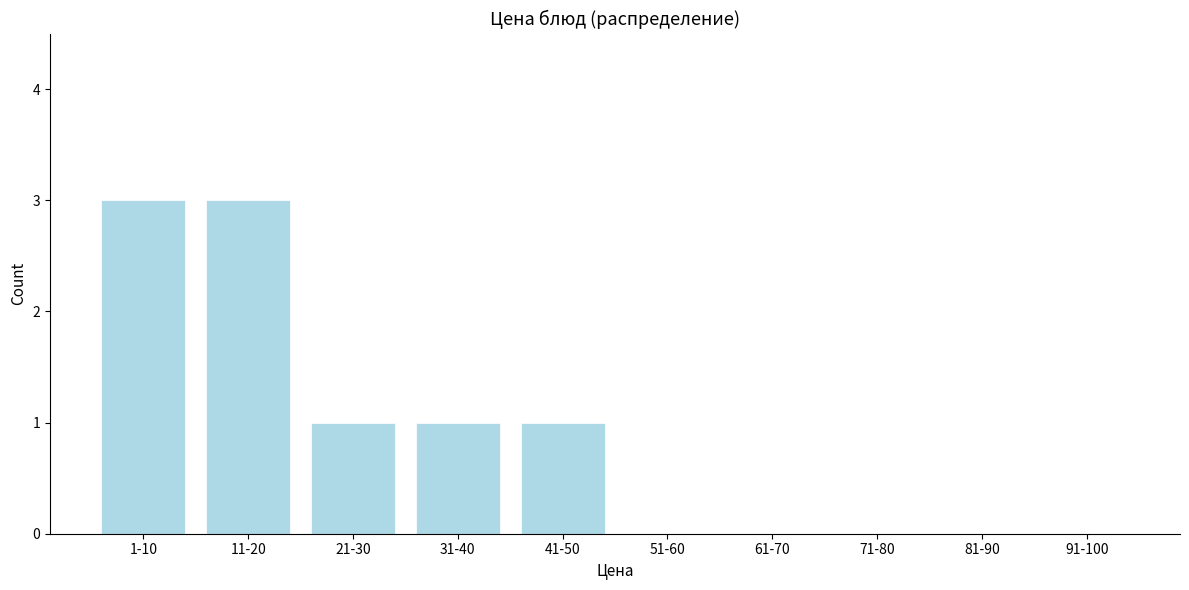

Reading left to right, what are all the values shown in this chart?

1-10=3	11-20=3	21-30=1	31-40=1	41-50=1	51-60=0	61-70=0	71-80=0	81-90=0	91-100=0